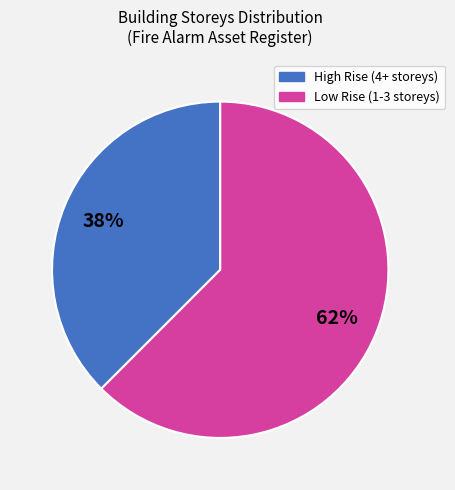

To the nearest percent, what is the average slice percentage?

50%